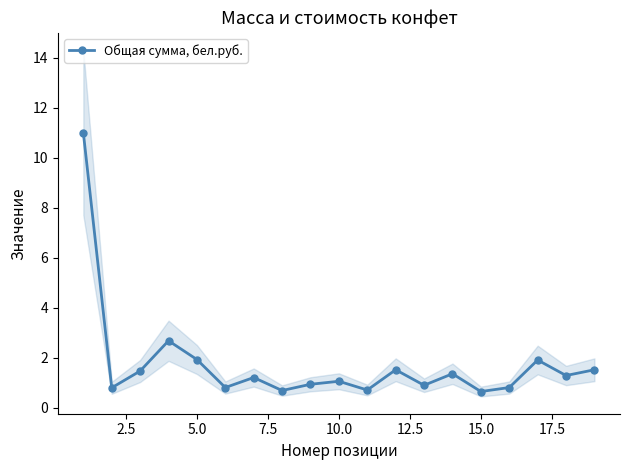

What is the difference between the maximum and minimum values?

10.3